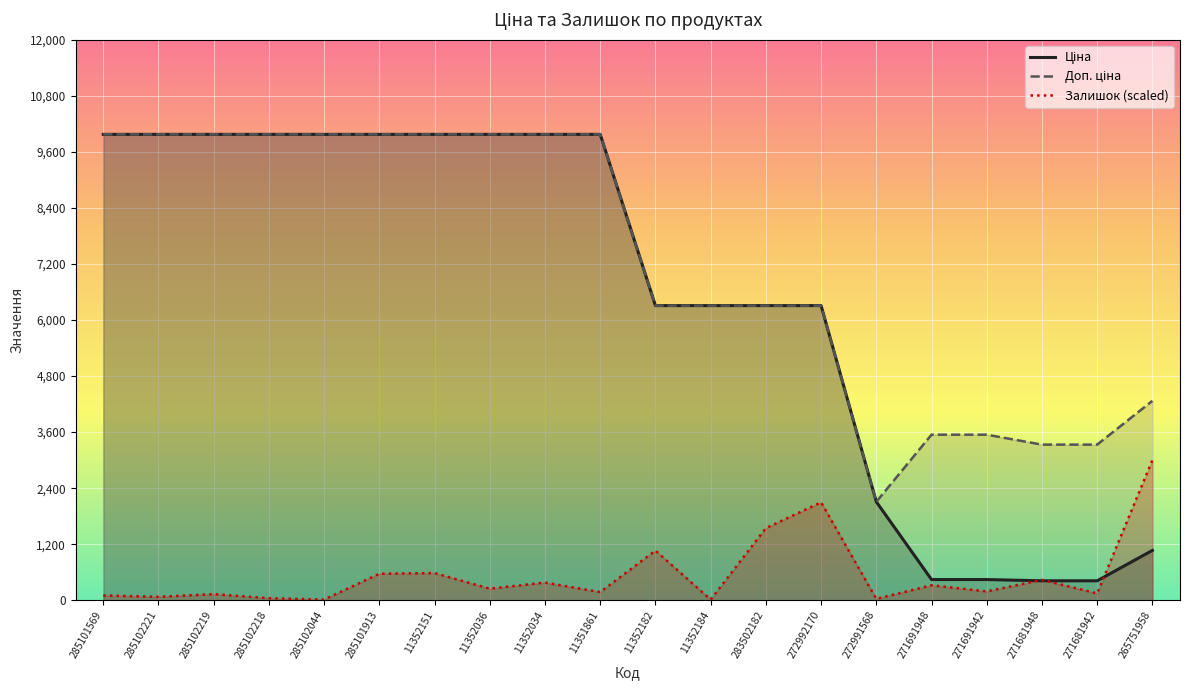

At how many categories does at least one series exceed 4337?

14